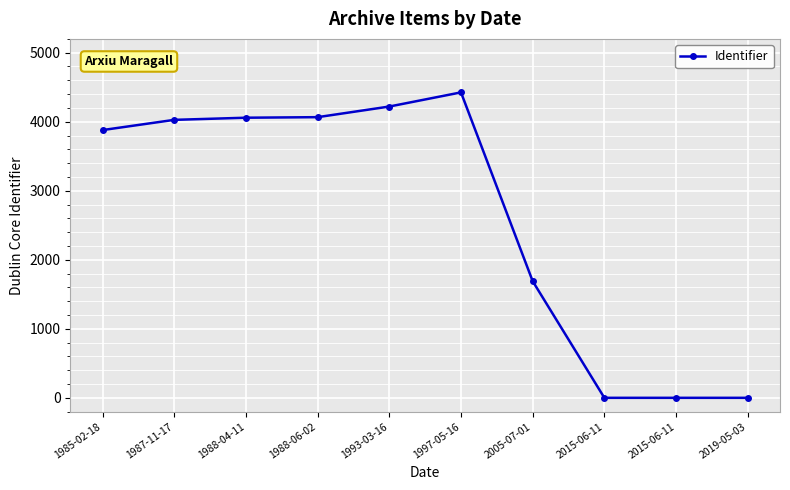

Which label corresponds to the smallest value in the chart?

2015-06-11